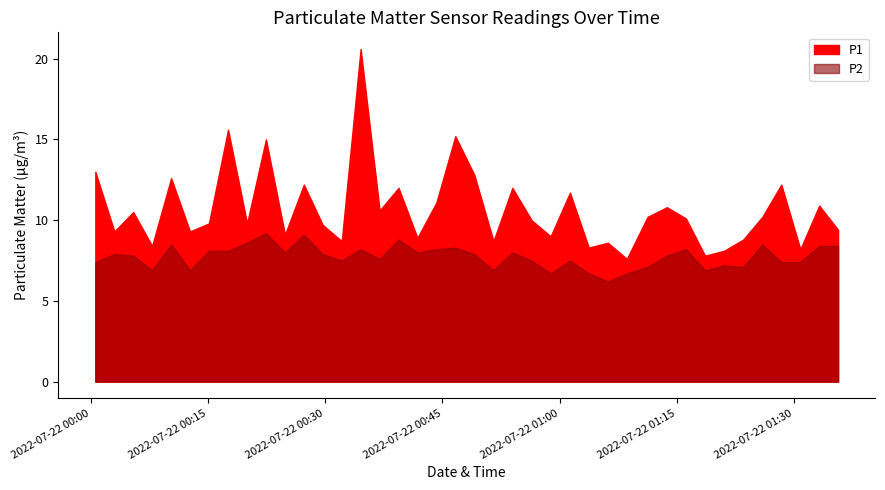

Does the chart have visible grid lines?

No